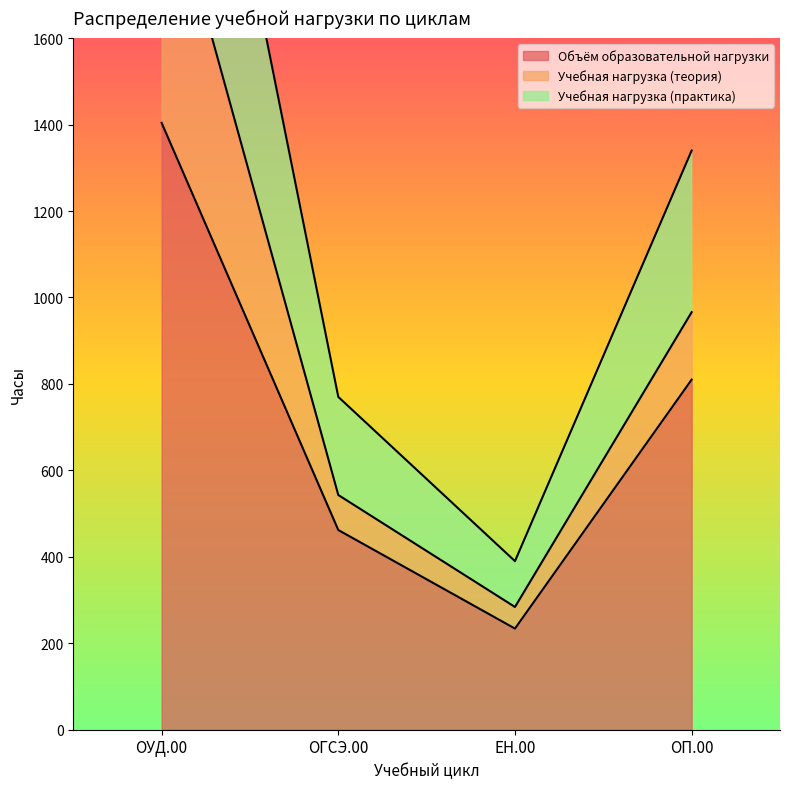

Count the number of categories in the chart.

4